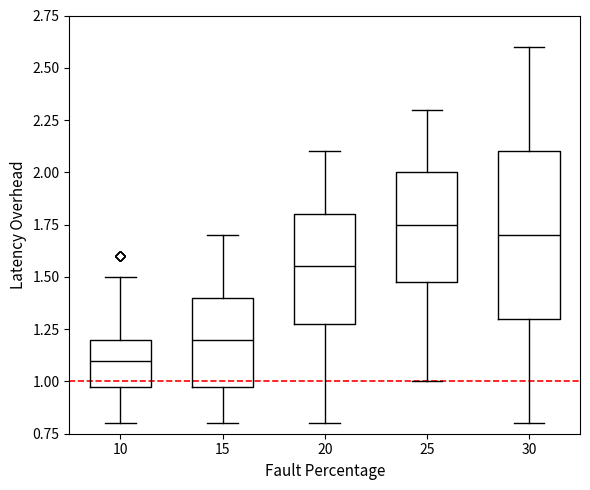

Which box has the lowest median line?

10